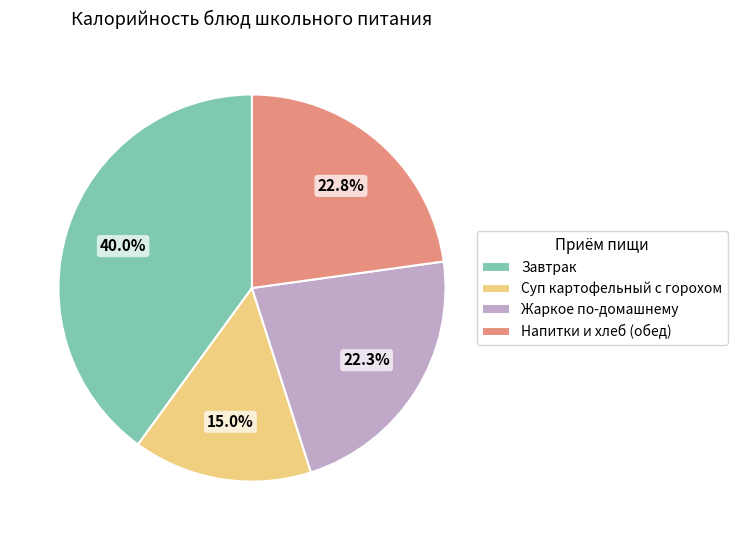

Is Завтрак the majority of the pie?

No